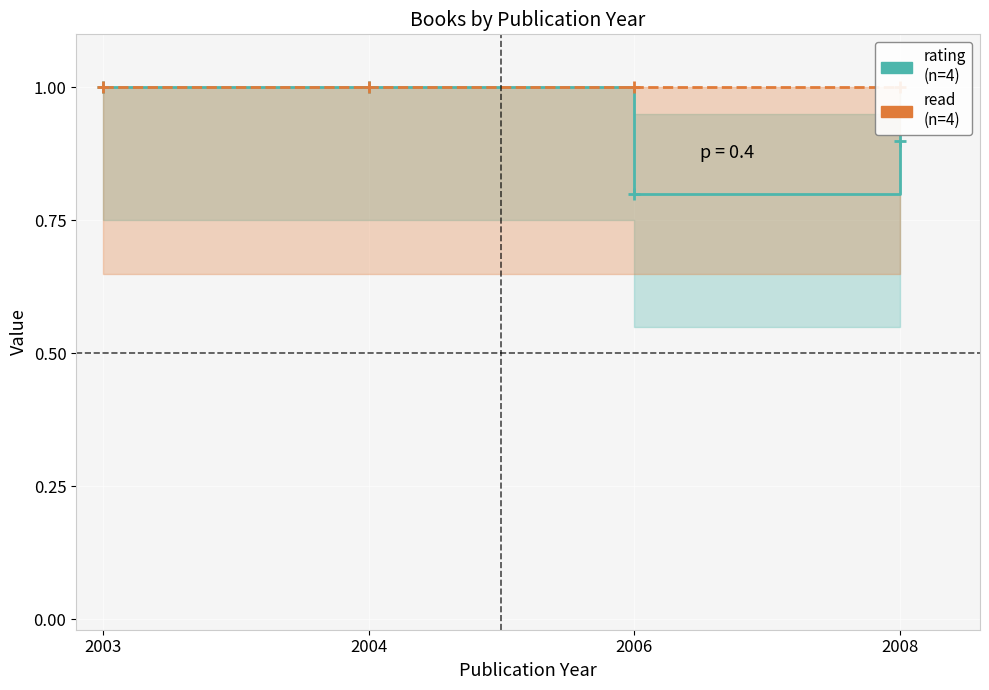

Is this an area chart (filled region under the line)?

No